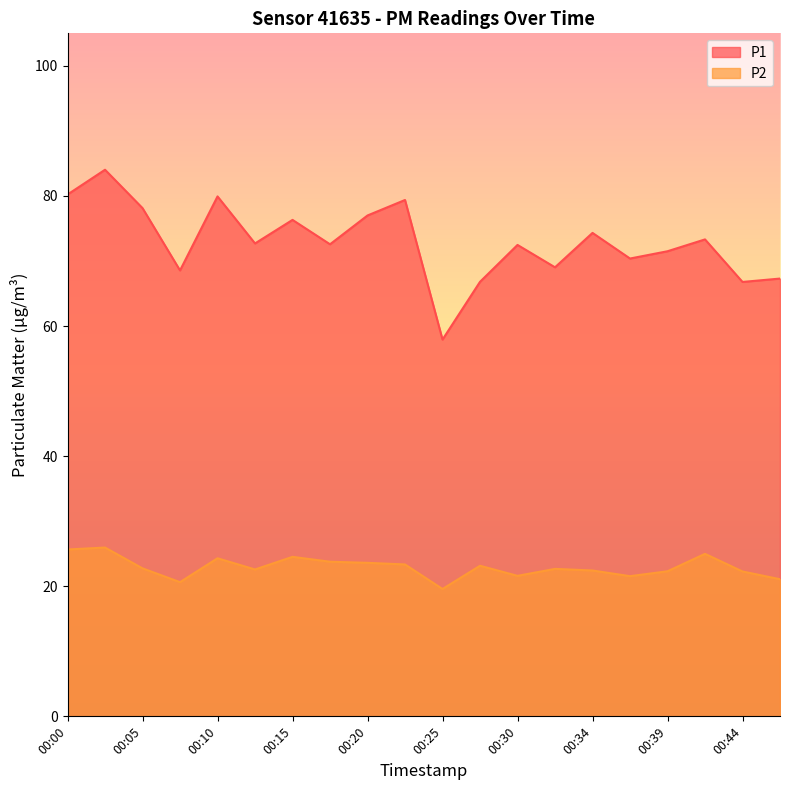

At 00:39, list the series in order from largest to smallest.

P1, P2